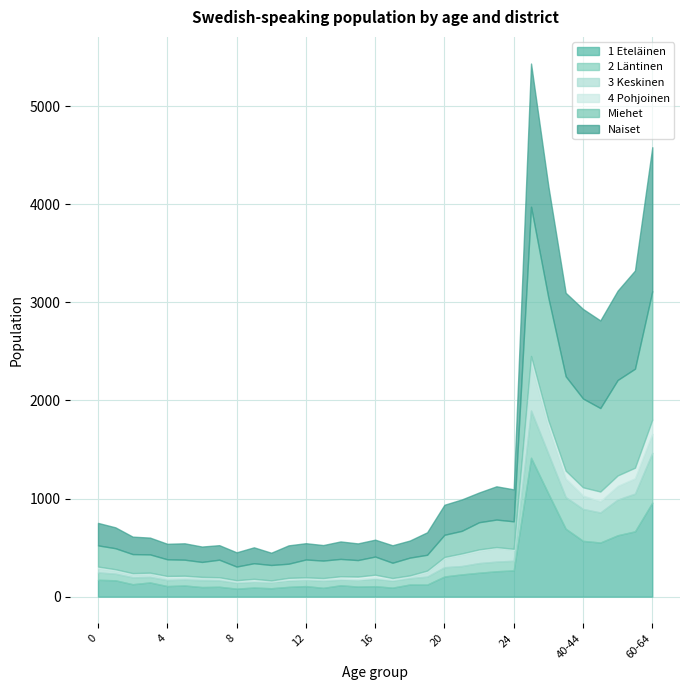

Which series ends up on top after the final intersection of 3 Keskinen and 2 Läntinen?

2 Läntinen